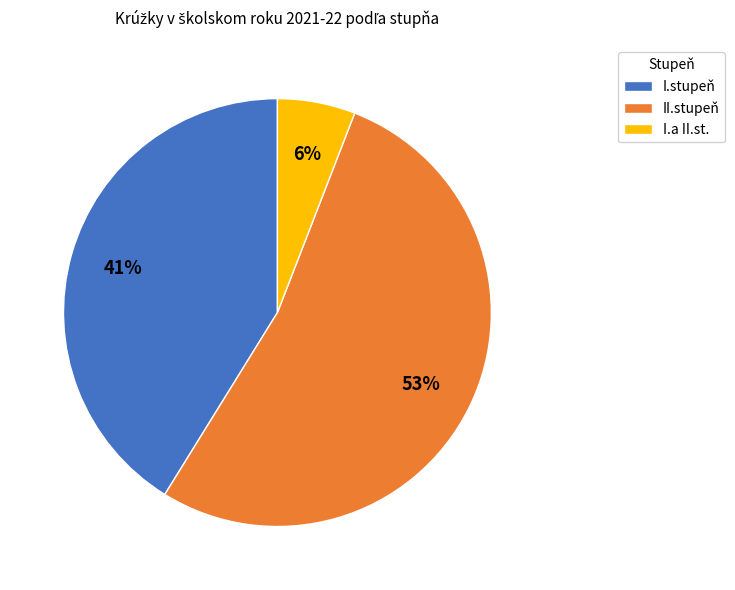

To the nearest percent, what is the average slice percentage?

33%